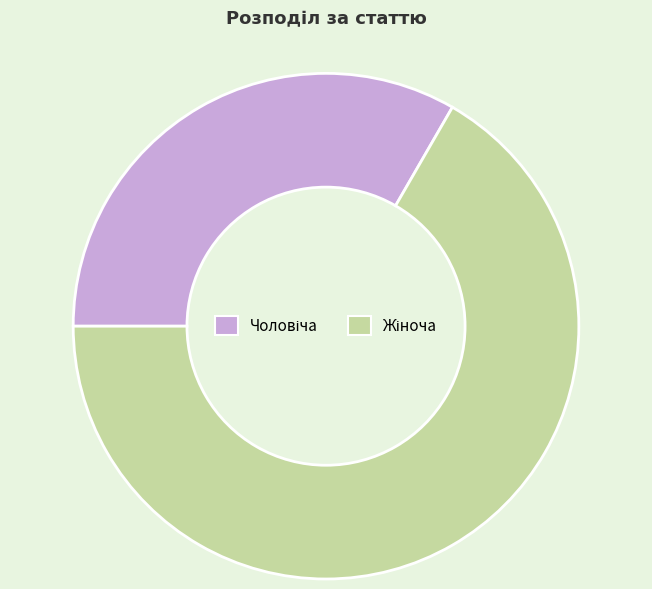

How many segments does this pie chart have?

2